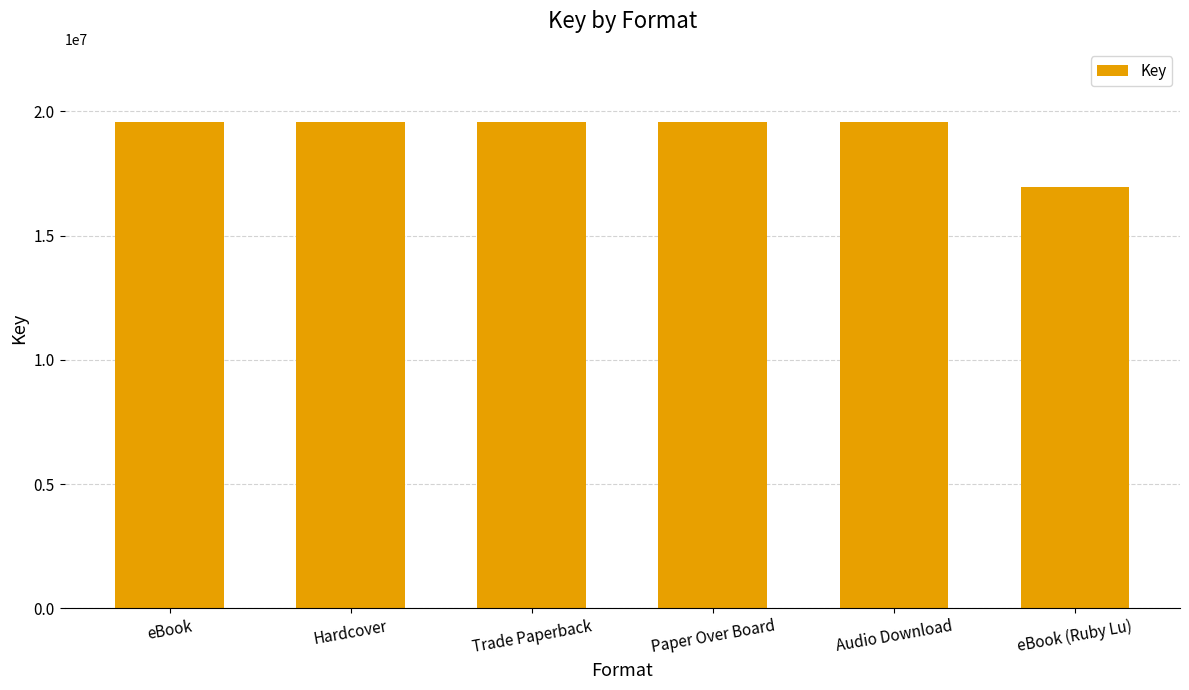

What is the maximum value shown in the chart?

19580500